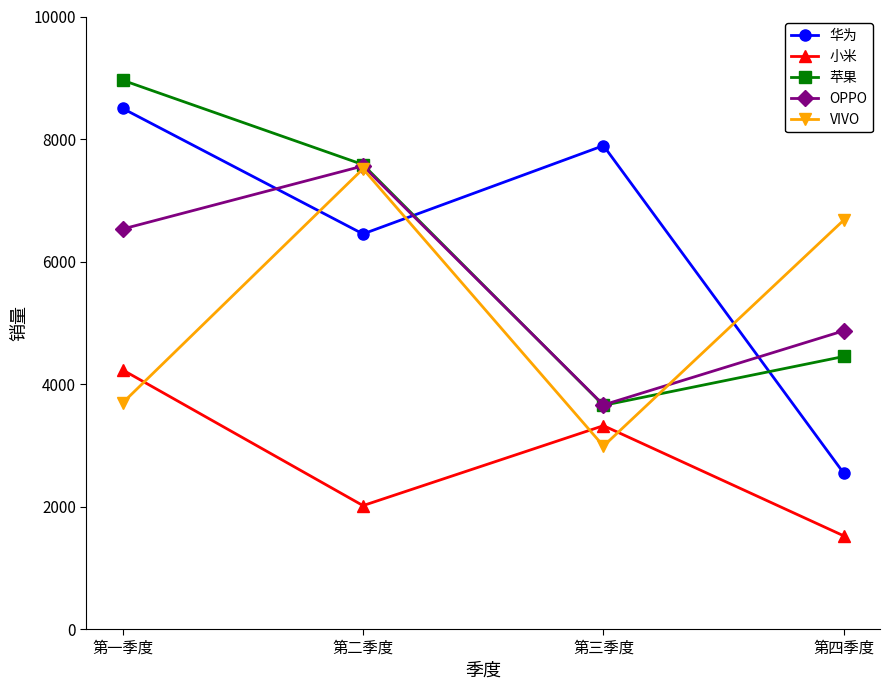

At which label is 苹果 closest to 6306?

第二季度